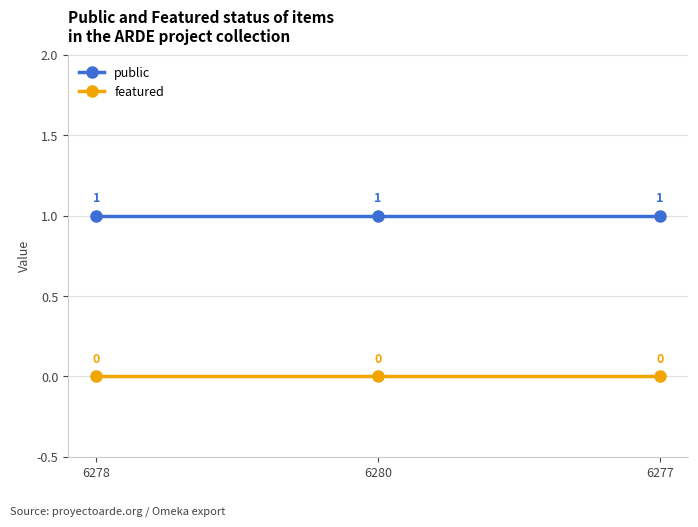

Rank the series by their average value, from lowest to highest.

featured, public